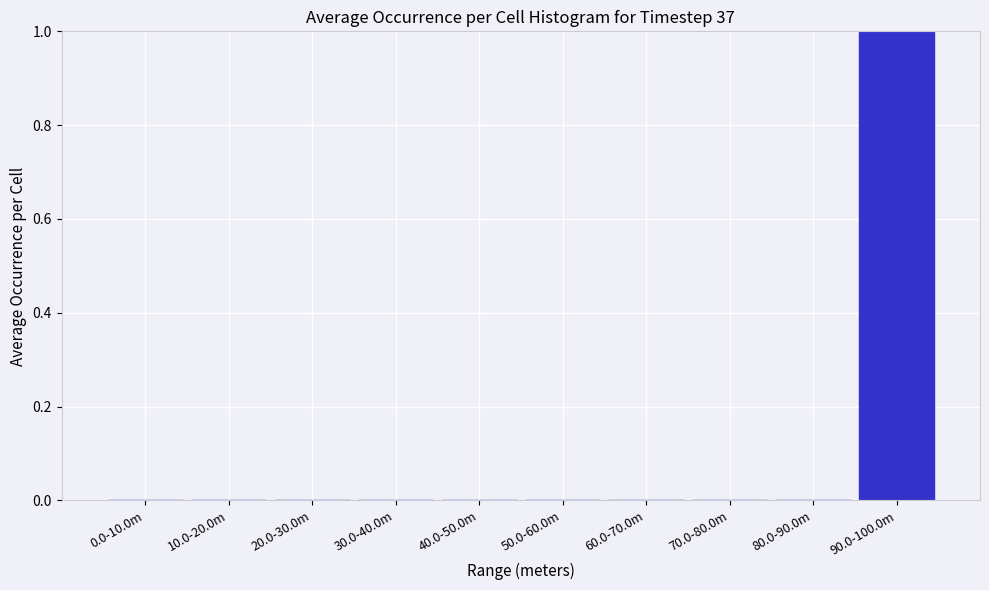

Reading left to right, extract all data points from this chart.

0.0-10.0m=0	10.0-20.0m=0	20.0-30.0m=0	30.0-40.0m=0	40.0-50.0m=0	50.0-60.0m=0	60.0-70.0m=0	70.0-80.0m=0	80.0-90.0m=0	90.0-100.0m=1